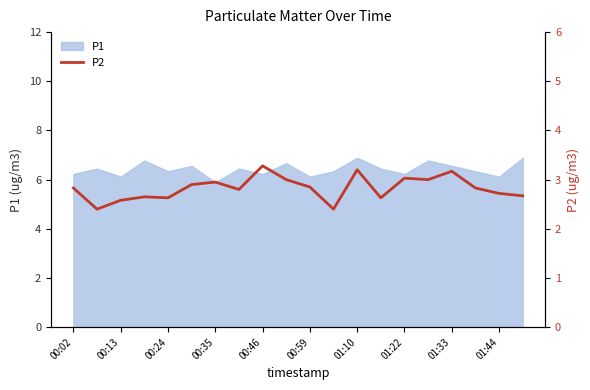

The value of P1 at 01:33 is 9.1. True or false?

False